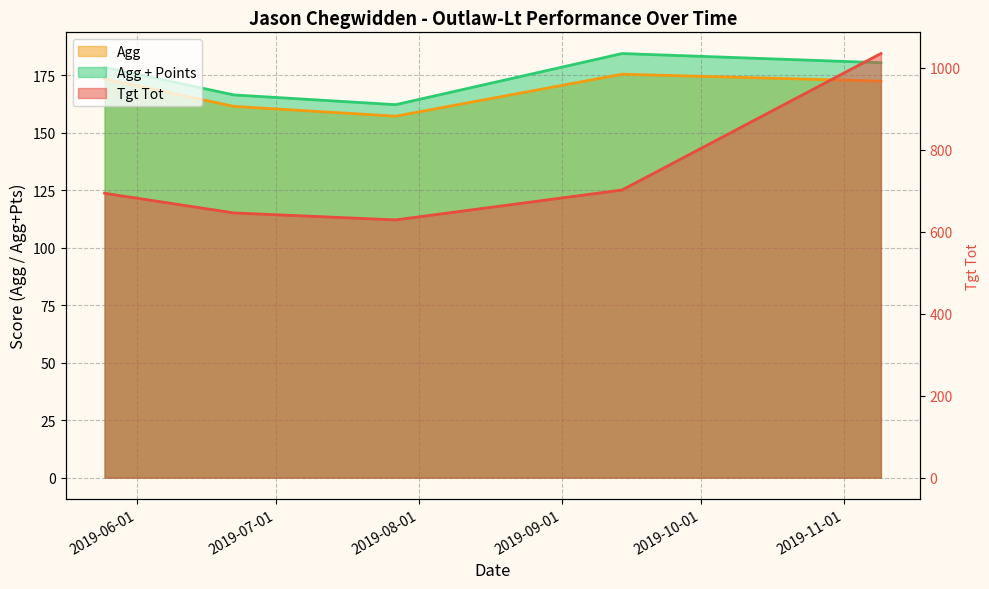

At which category is the sum across all series the highest?

2019-11-09